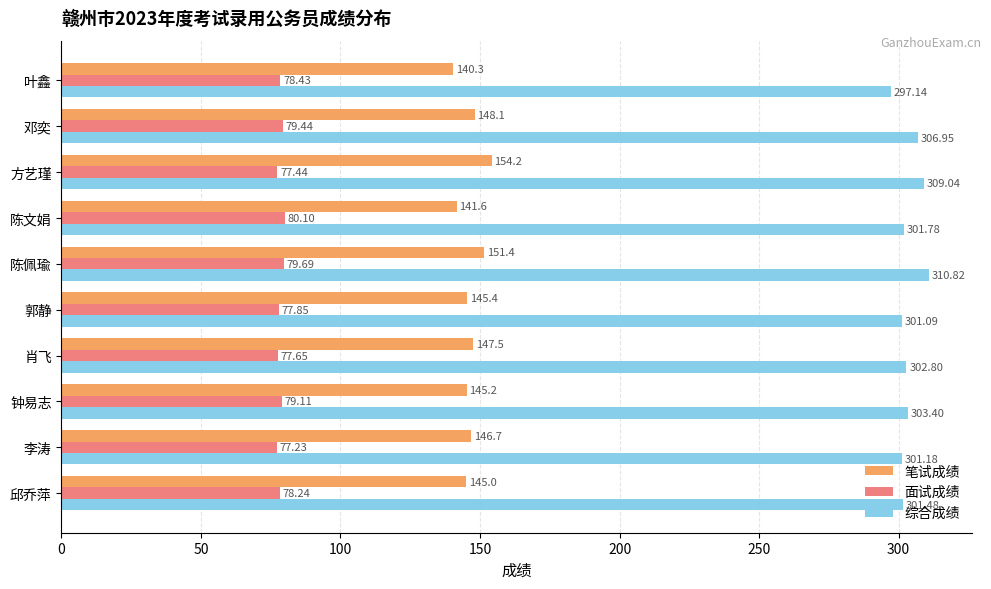

What is the sum of all 笔试成绩 values?

1465.3